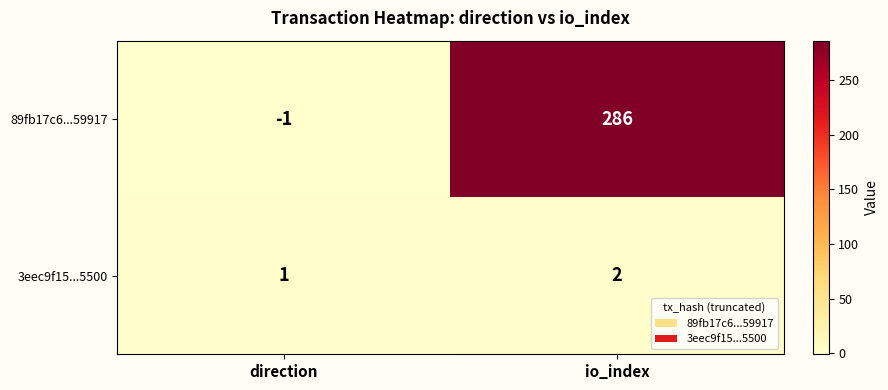

Rank the series by their maximum value, from lowest to highest.

3eec9f15...5500, 89fb17c6...59917